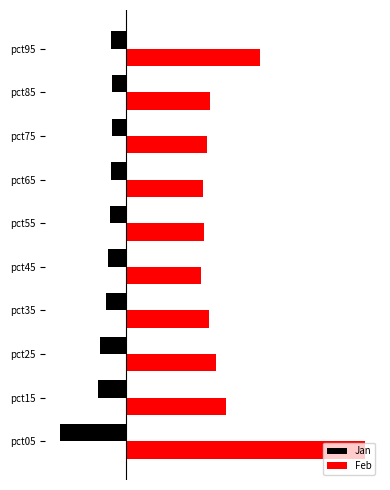

List the series in order of their overall mean, highest first.

Feb, Jan